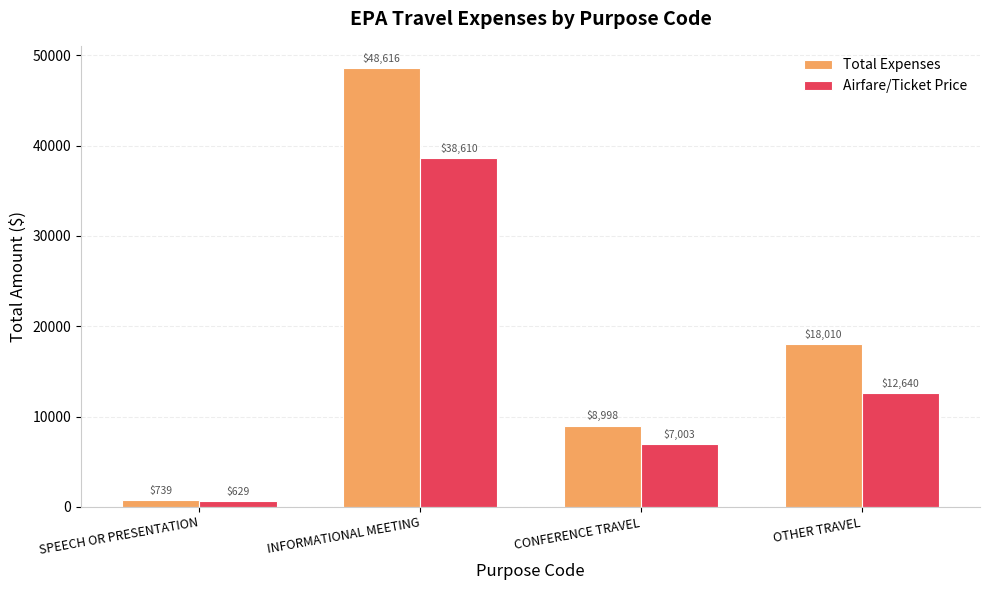

Read the Total Expenses value at INFORMATIONAL MEETING.

48615.8